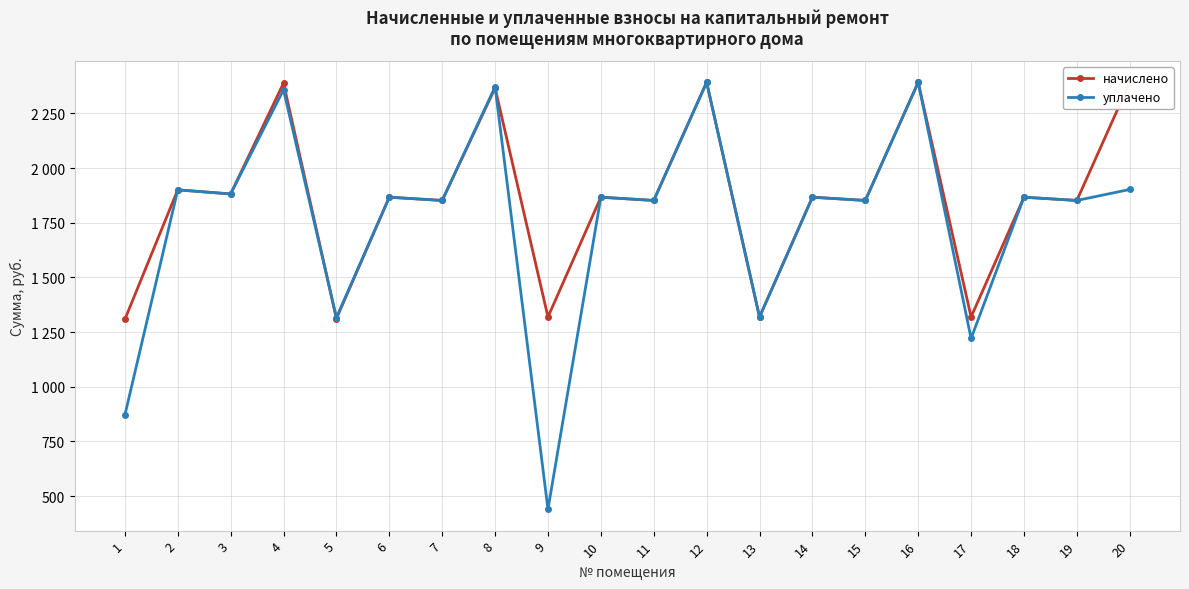

What is the difference between the начислено values at 4 and 18?

521.6